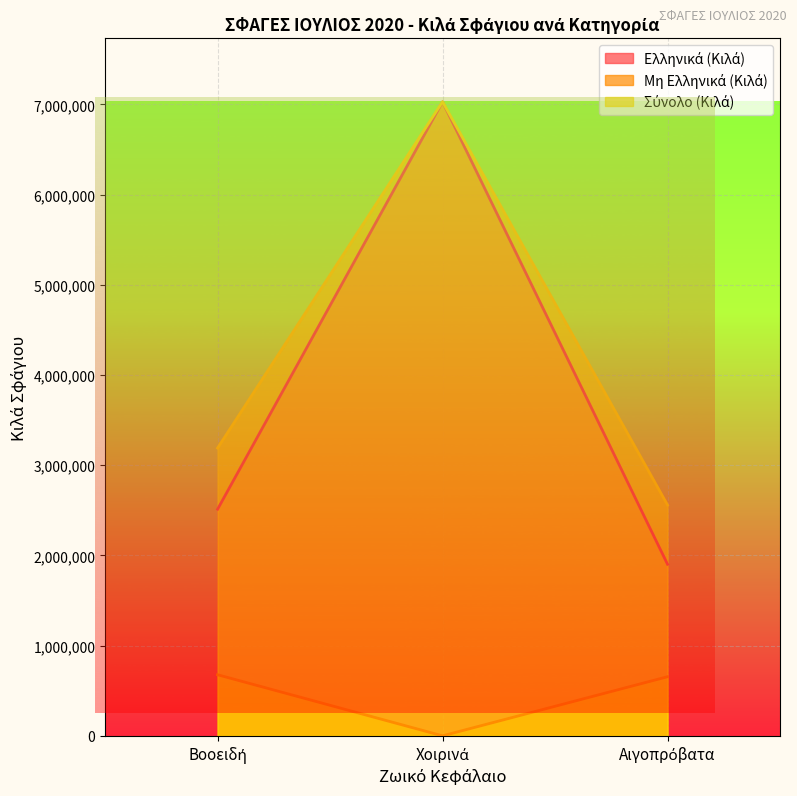

How many lines are shown in the chart?

3